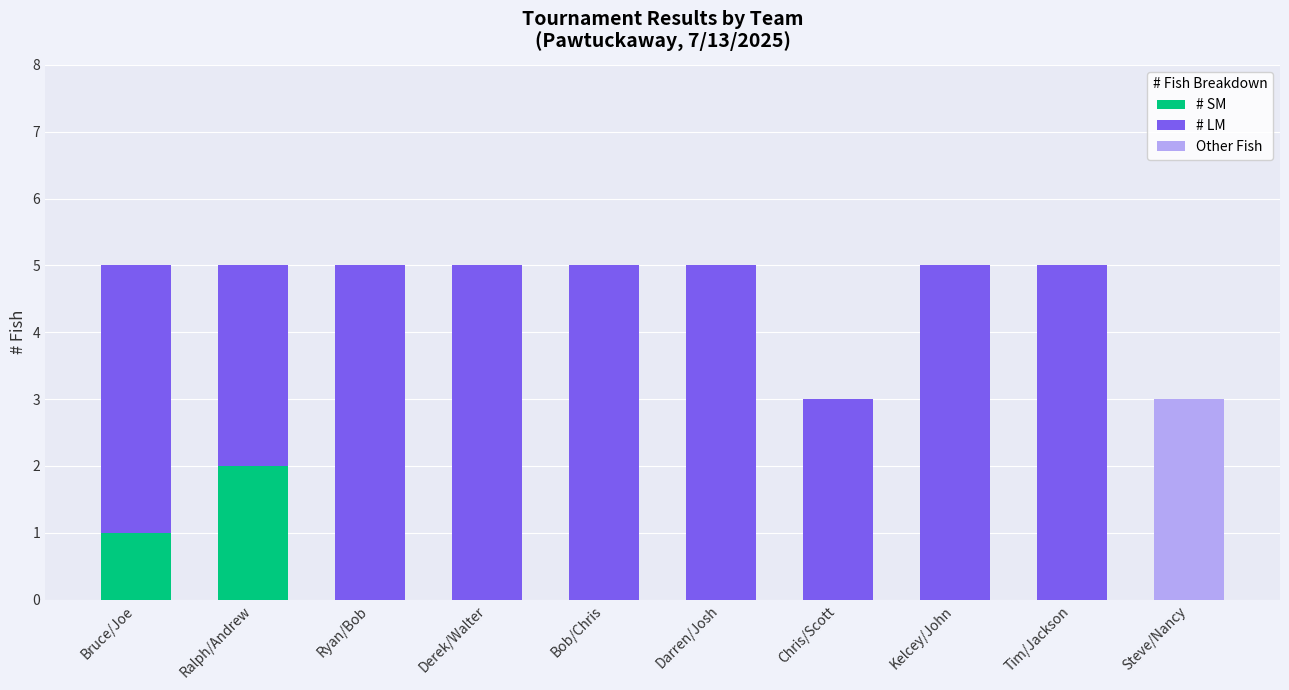

Which category has the highest value in the # SM series?

Ralph/Andrew